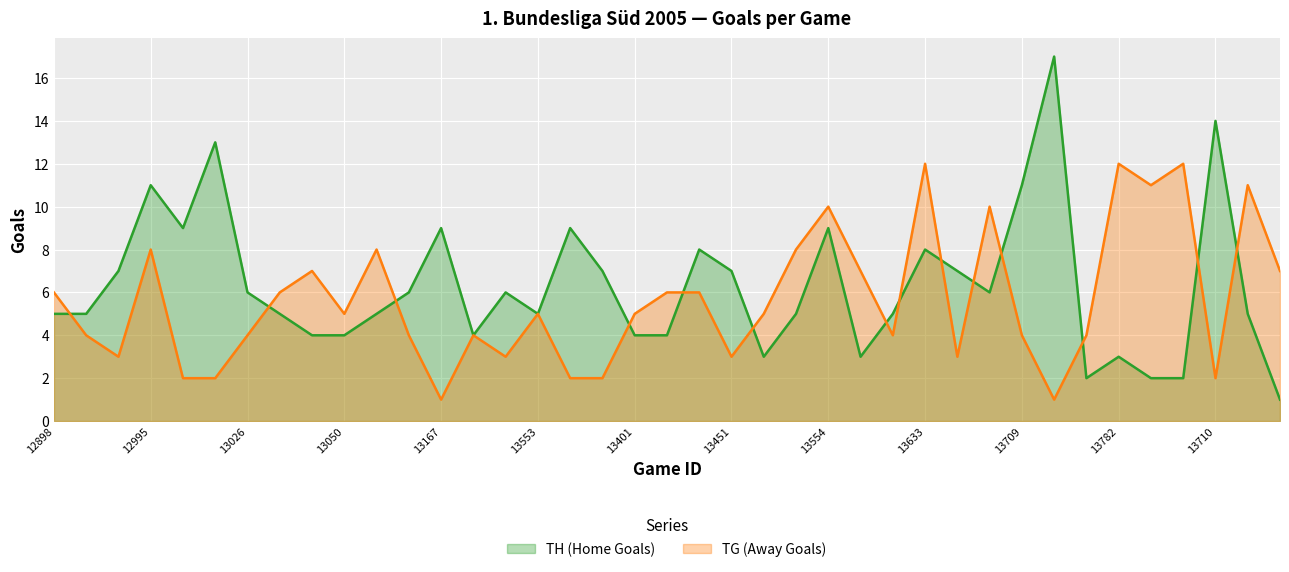

At which category does TH (Home Goals) reach its first local valley?

12996